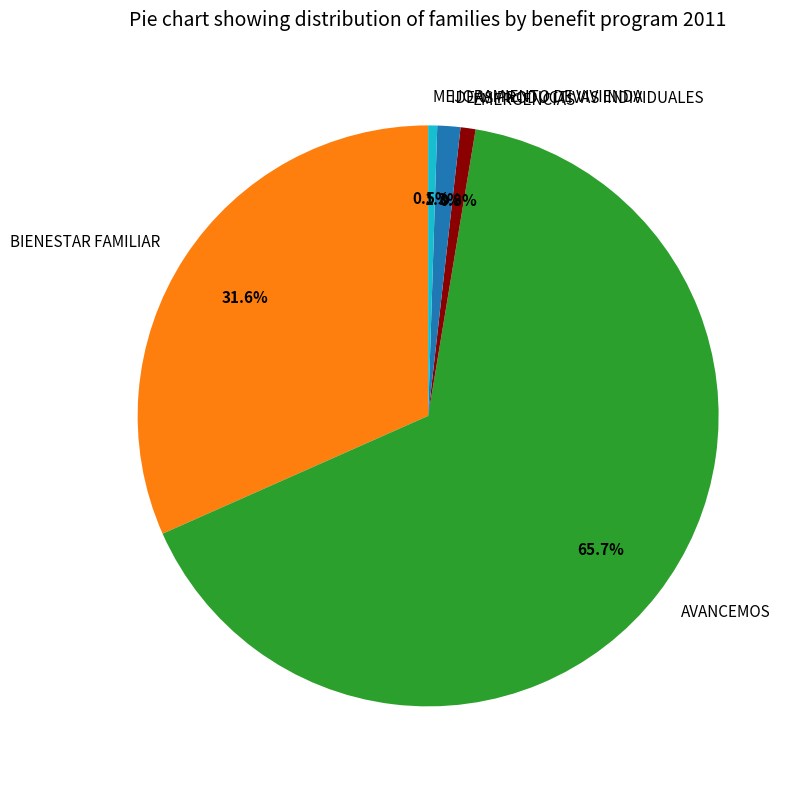

What percentage is NOT represented by BIENESTAR FAMILIAR?

68.4%